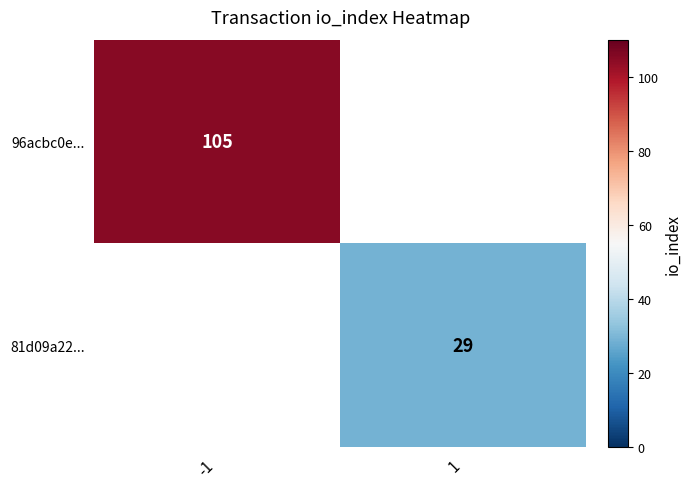

The value of 96acbc0e... at -1 is 174. True or false?

False